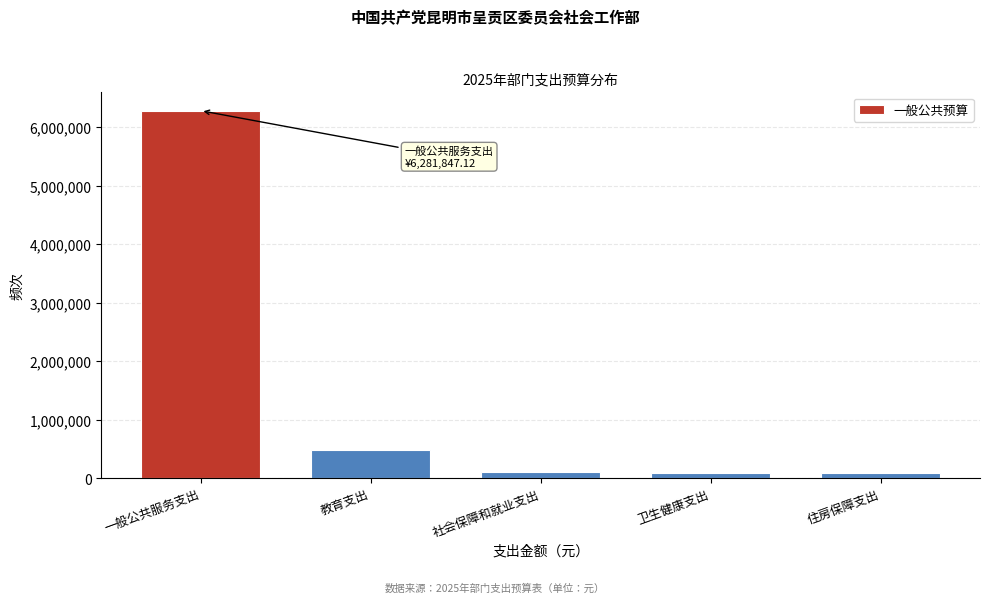

At which label is the value closest to 3186376?

教育支出